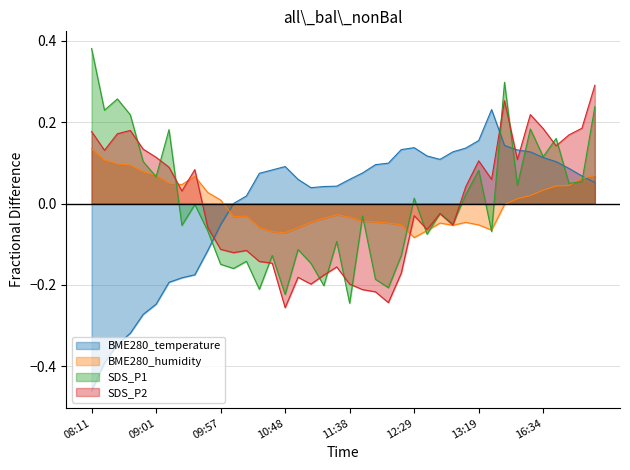

List the series in order of their peak value, lowest first.

BME280_humidity, BME280_temperature, SDS_P2, SDS_P1